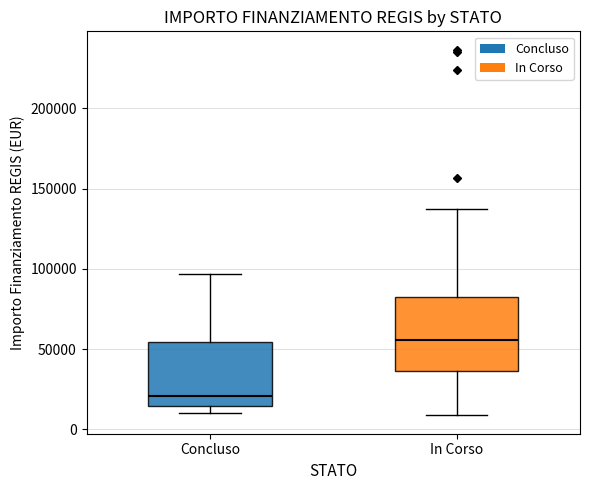

Where is the upper edge of the box for Concluso on the y-axis? The values are not printed on the chart, so give them approximately, as read against the axis.

55000